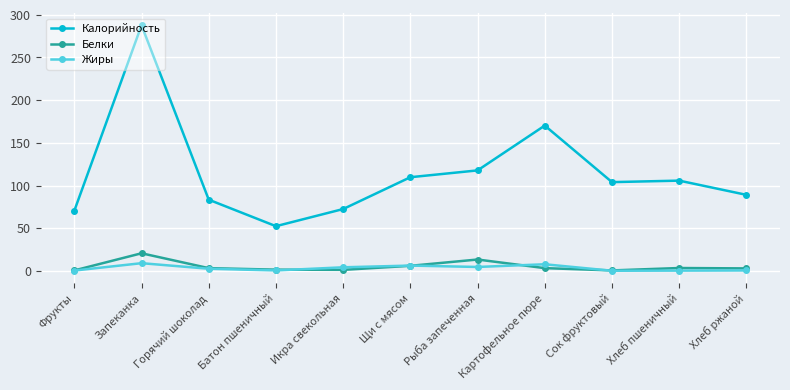

At which category does Белки reach its first local peak?

Запеканка